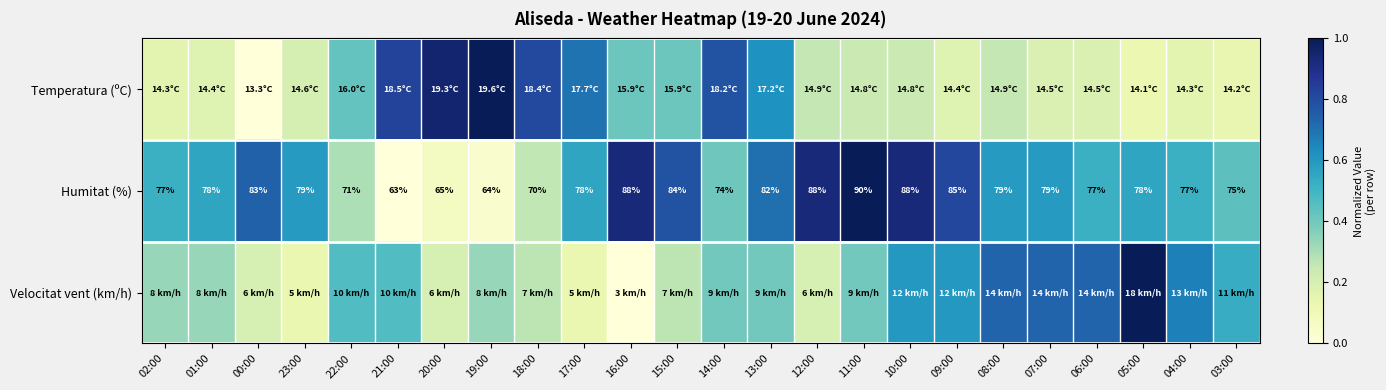

Count the Velocitat vent (km/h) values in the range 0 to 1.

24